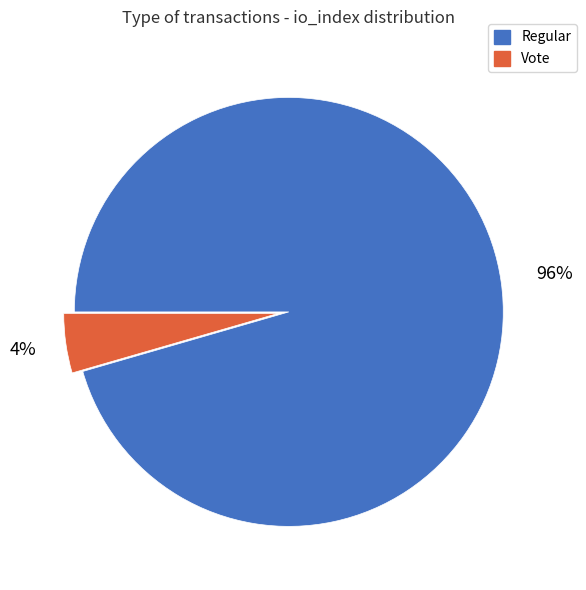

Do Vote and Regular together represent more than half of the pie?

Yes